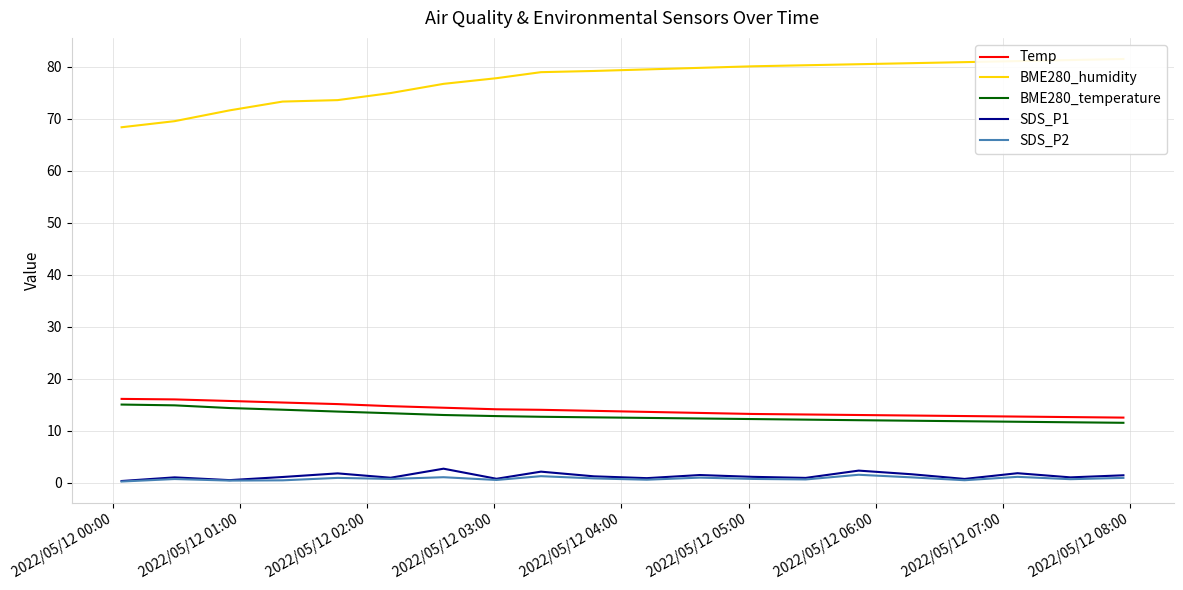

Reading left to right, transcribe all the data shown in this chart.

Temp: 16.1	16.0	15.7	15.4	15.1	14.7	14.4	14.1	14.0	13.8	13.6	13.4	13.2	13.1	13.0	12.9	12.8	12.7	12.6	12.5
BME280_humidity: 68.4	69.5	71.6	73.3	73.6	75.0	76.7	77.8	79.0	79.2	79.5	79.8	80.1	80.3	80.5	80.7	80.9	81.1	81.3	81.5
BME280_temperature: 15.0	14.9	14.3	14.0	13.7	13.3	13.0	12.8	12.7	12.6	12.4	12.3	12.2	12.1	12.0	11.9	11.8	11.7	11.6	11.5
SDS_P1: 0.3	1.0	0.5	1.1	1.8	0.9	2.7	0.7	2.1	1.2	0.8	1.4	1.1	0.9	2.3	1.6	0.7	1.8	1.0	1.4
SDS_P2: 0.2	0.7	0.4	0.4	0.9	0.7	1.0	0.5	1.2	0.8	0.6	0.9	0.7	0.6	1.5	1.0	0.5	1.1	0.7	0.9